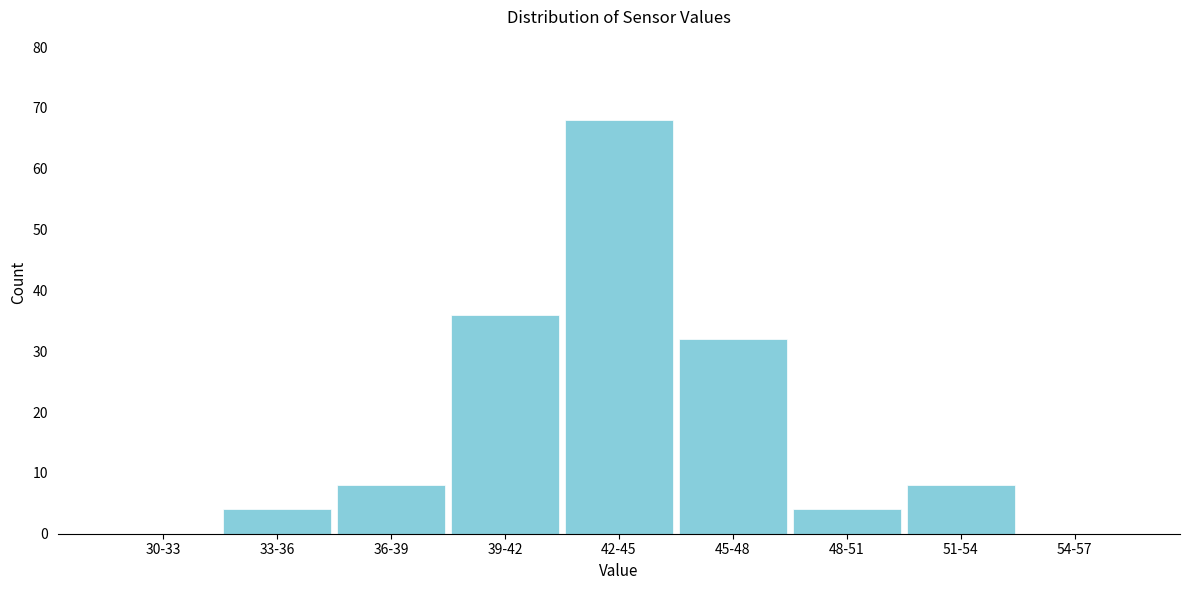

Reading left to right, extract all data points from this chart.

30-33=0	33-36=4	36-39=8	39-42=36	42-45=68	45-48=32	48-51=4	51-54=8	54-57=0